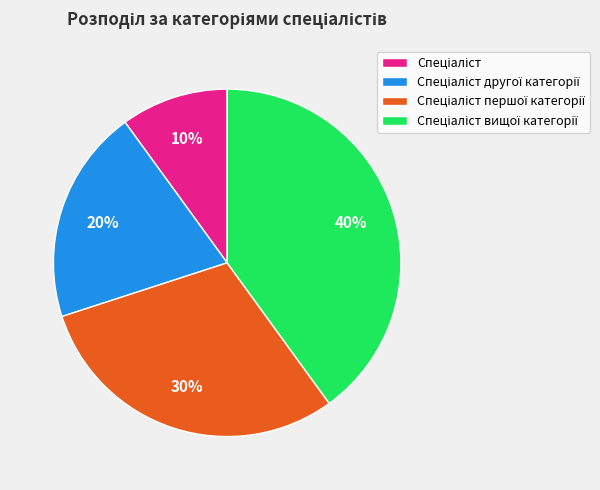

Does any single category account for the majority?

No